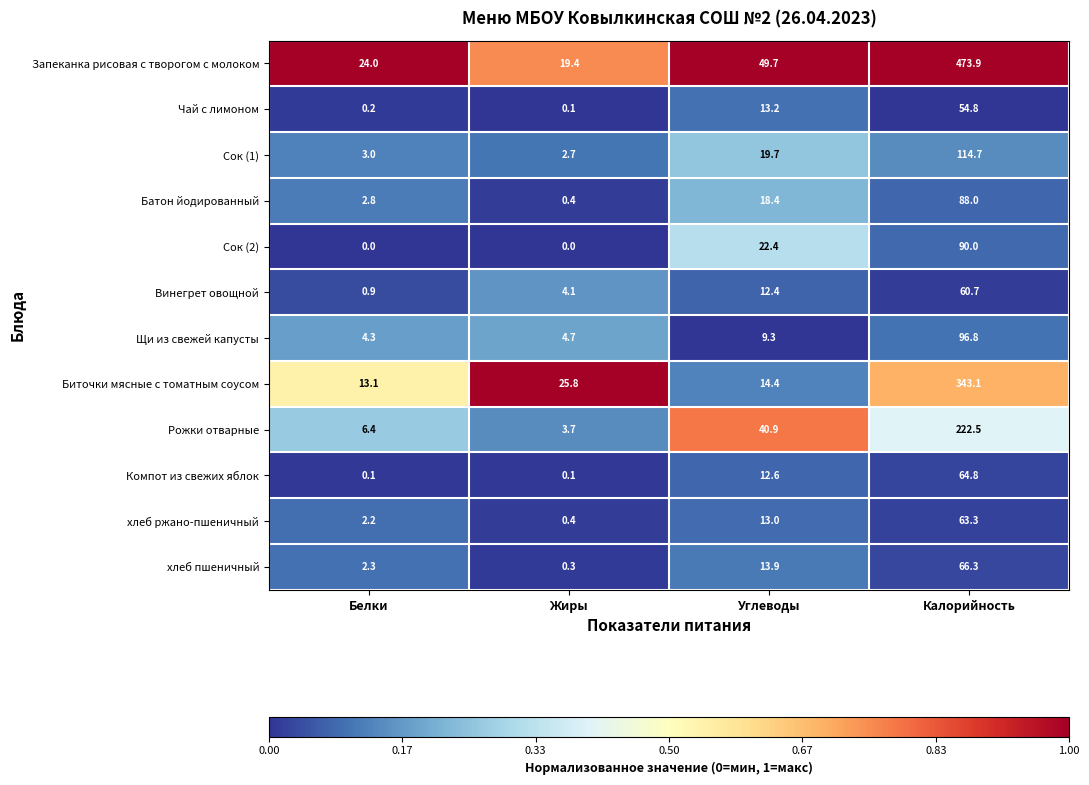

True or false: Щи из свежей капусты has a value of 14.8 at Углеводы.

False